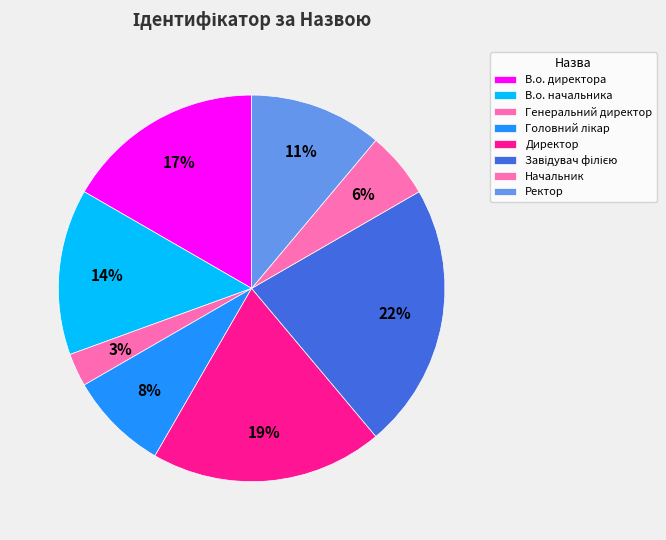

How many slices are in this pie chart?

8